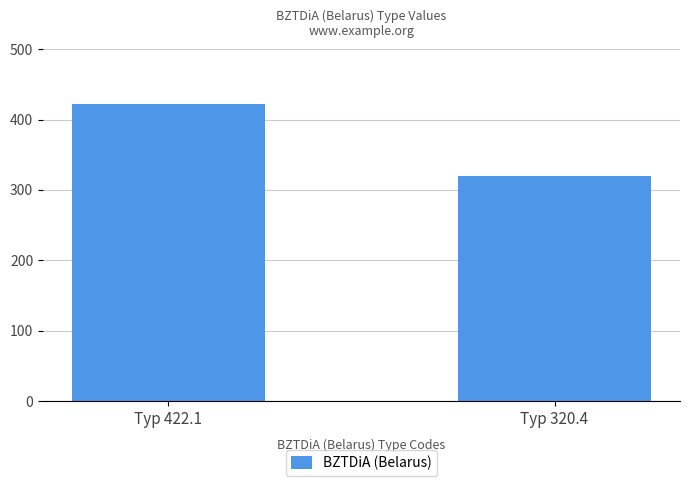

Reading left to right, what are all the values shown in this chart?

Typ 422.1=422.1	Typ 320.4=320.4